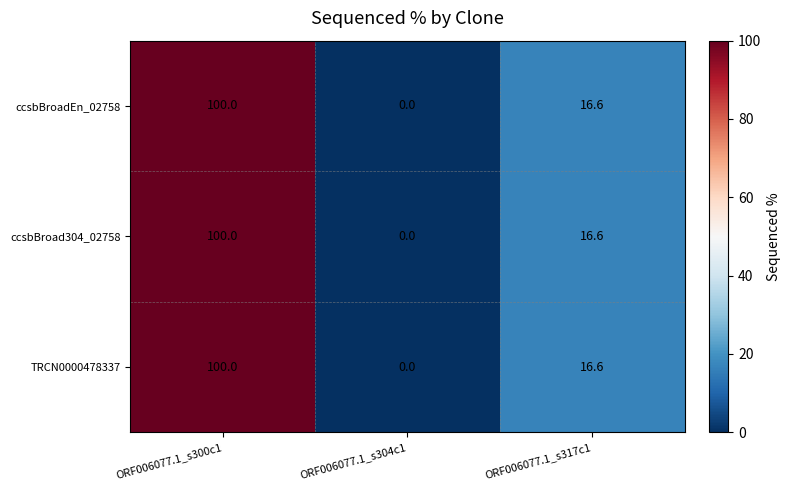

True or false: ccsbBroad304_02758 has a value of 16.6 at ORF006077.1_s317c1.

True